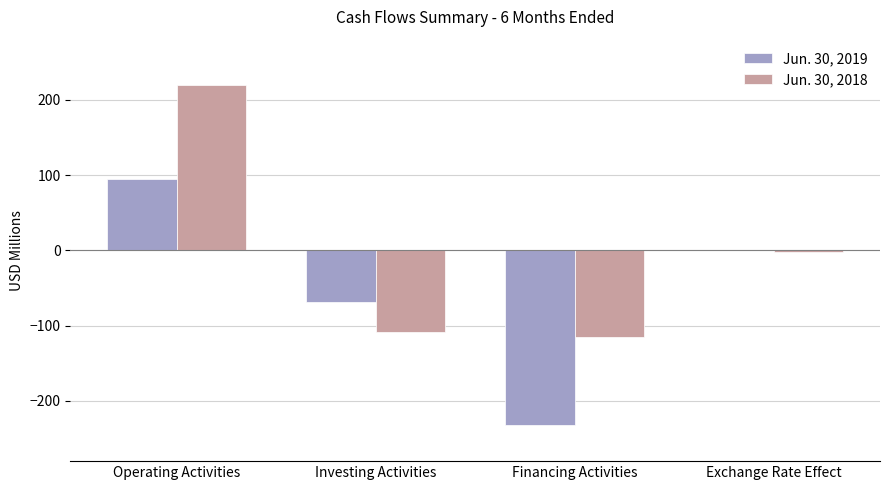

The value of Jun. 30, 2018 at Financing Activities is -115. True or false?

True